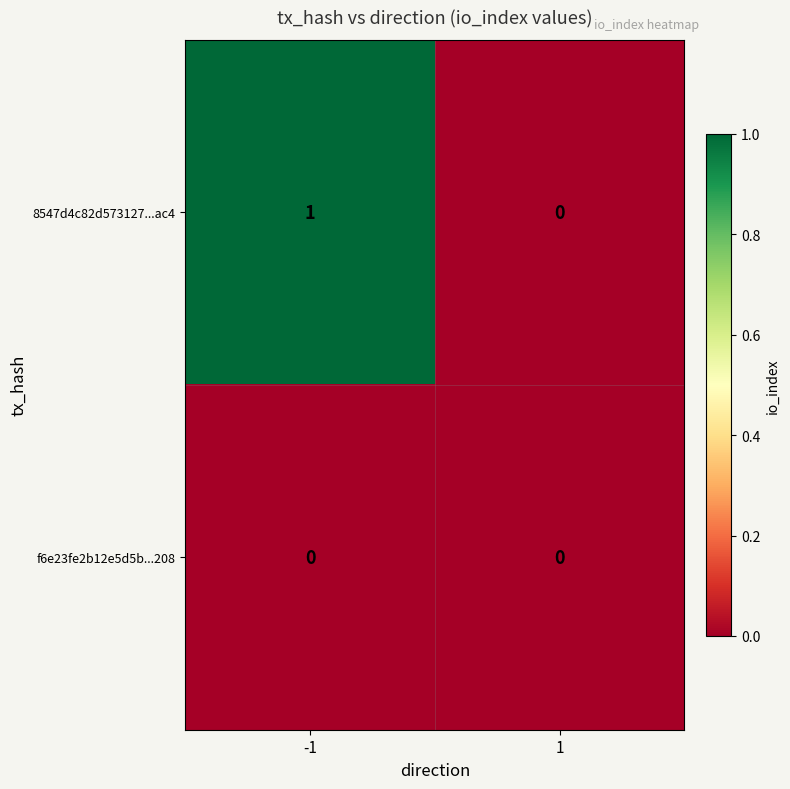

Which series has the largest range (max minus min)?

8547d4c82d573127...ac4